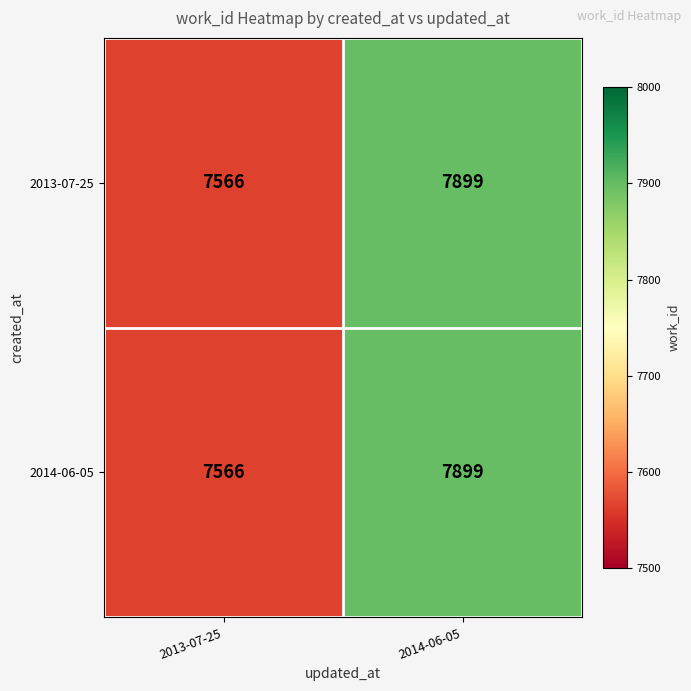

At which category is the sum across all series the highest?

2014-06-05